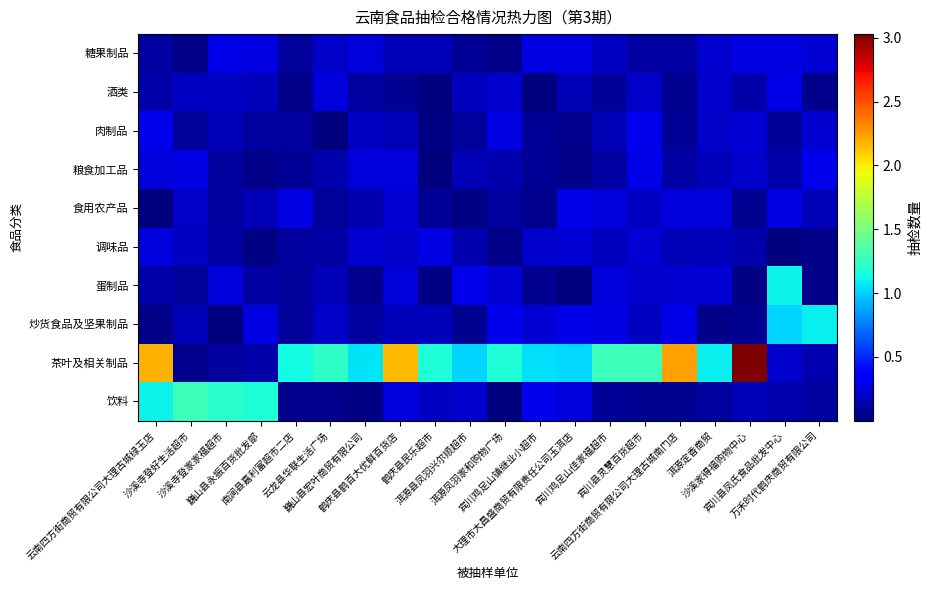

What is the total value across all series at 宾川鸡足山镇继业小超市?

2.3